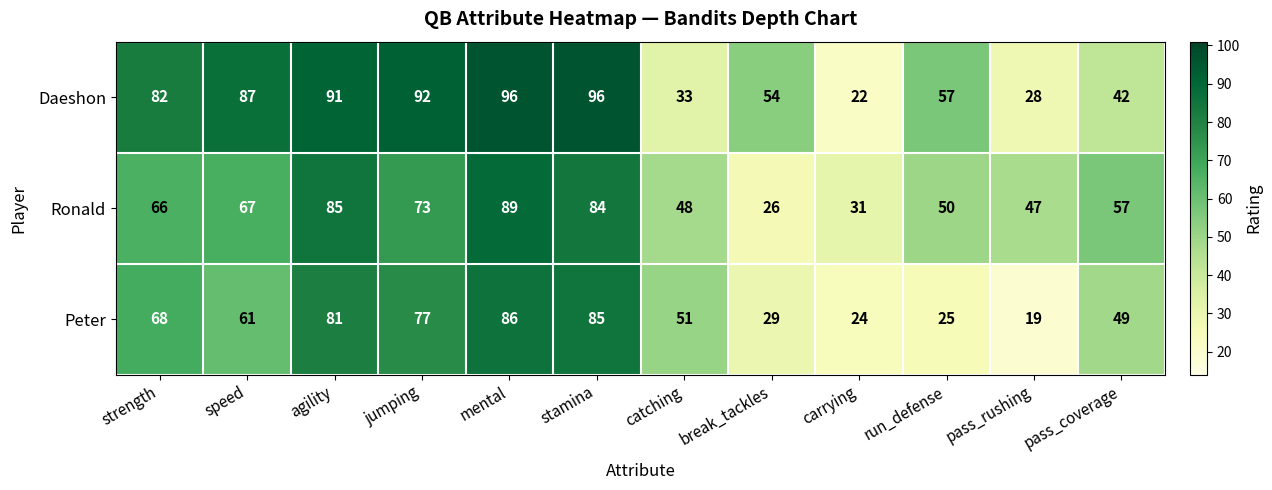

At which label does Peter reach its minimum?

pass_rushing